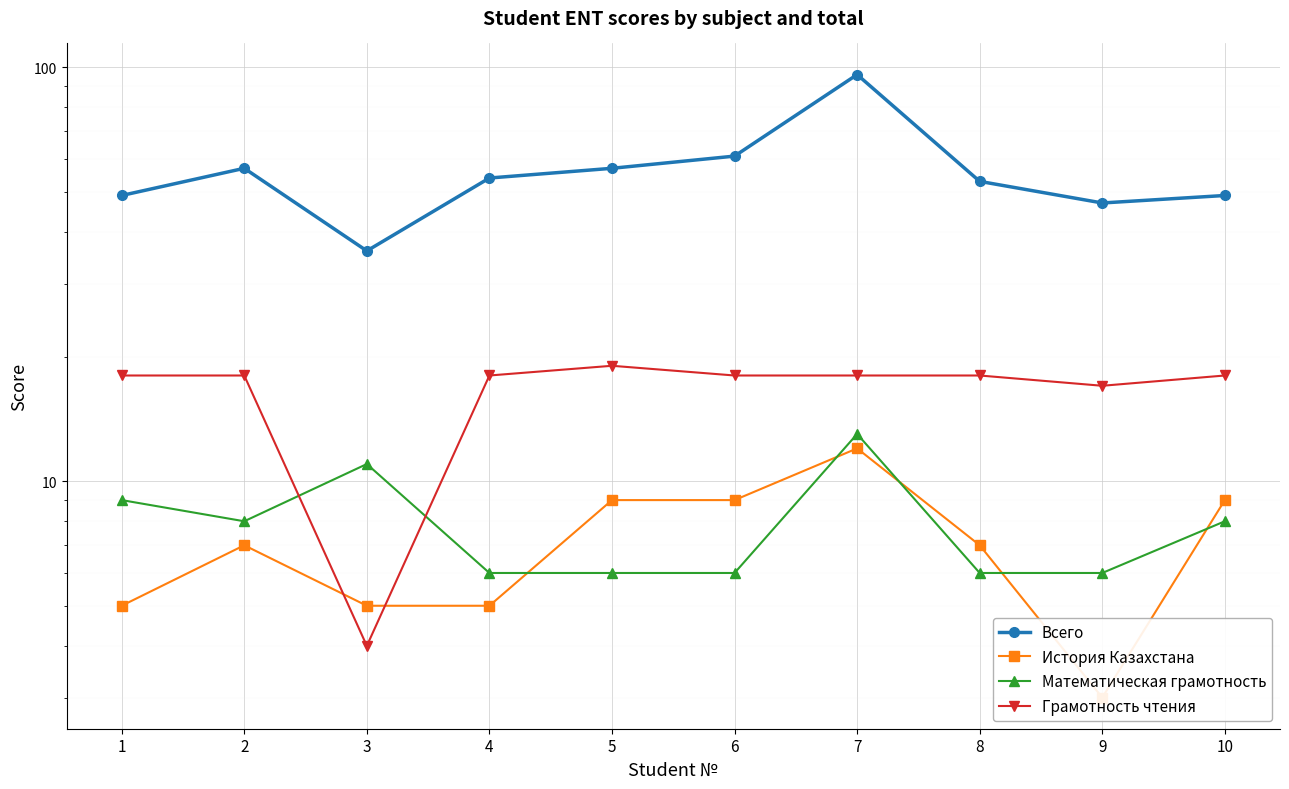

What is the sum of the Математическая грамотность values at 5 and 9?

12